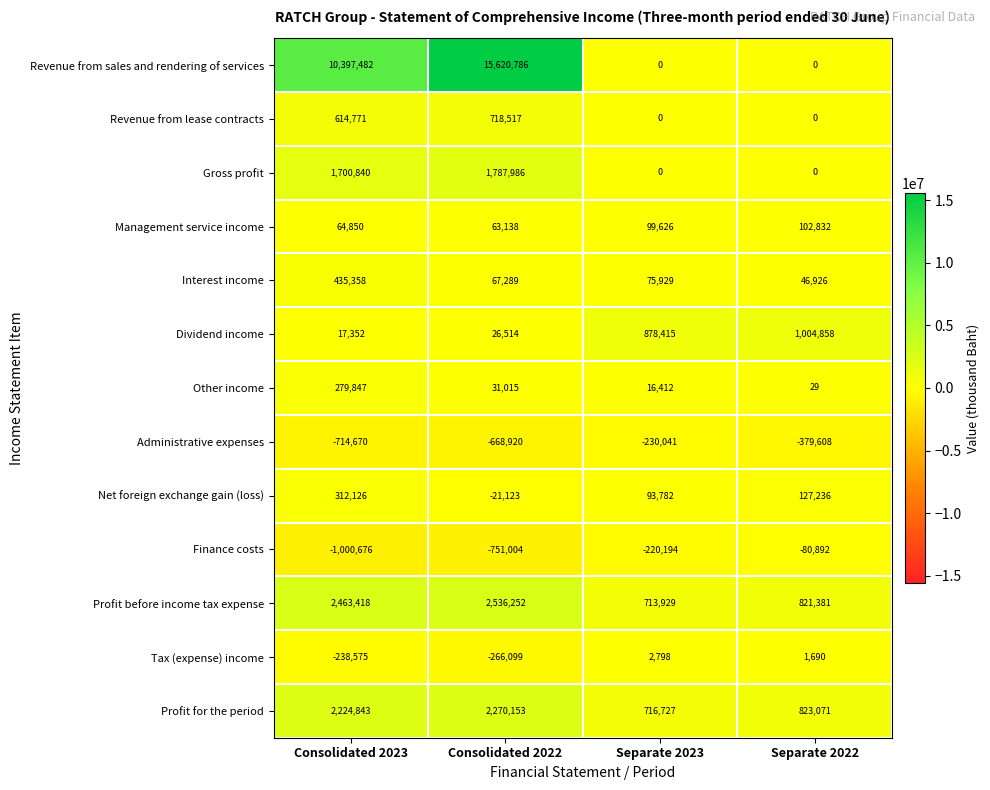

What is the difference between the Net foreign exchange gain (loss) values at Consolidated 2022 and Separate 2022?

148359